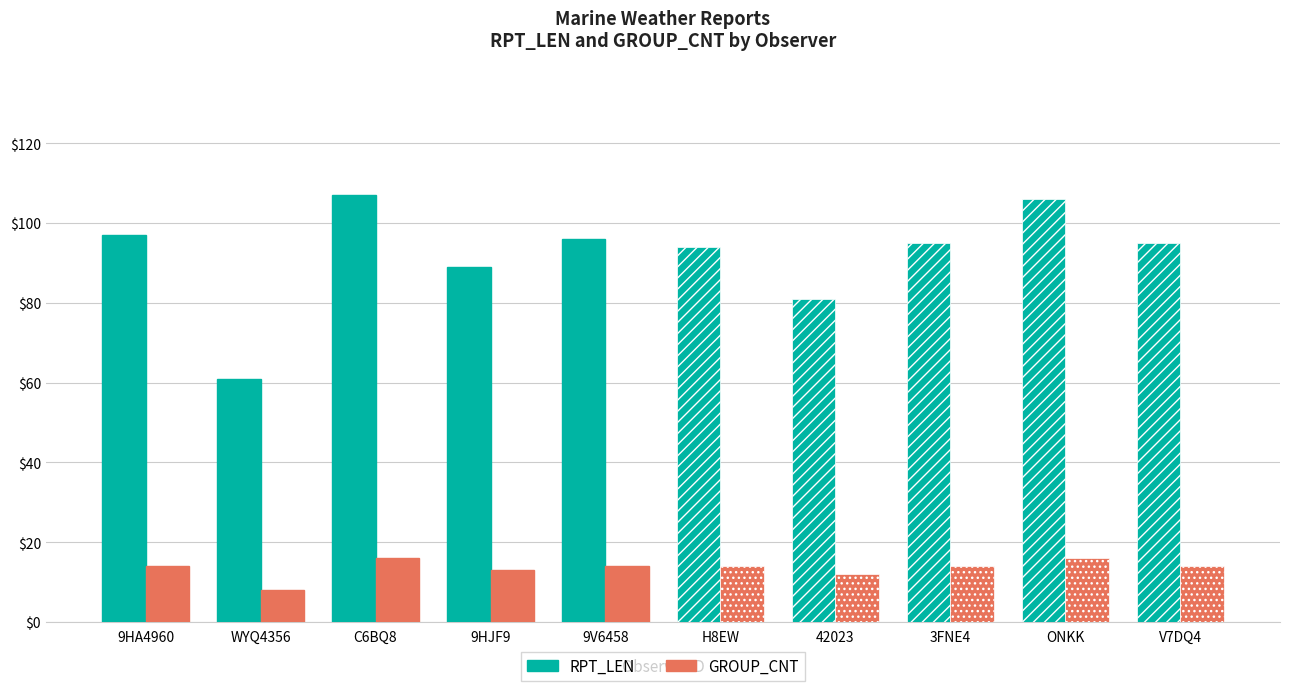

The value of RPT_LEN at 9HA4960 is 97. True or false?

True